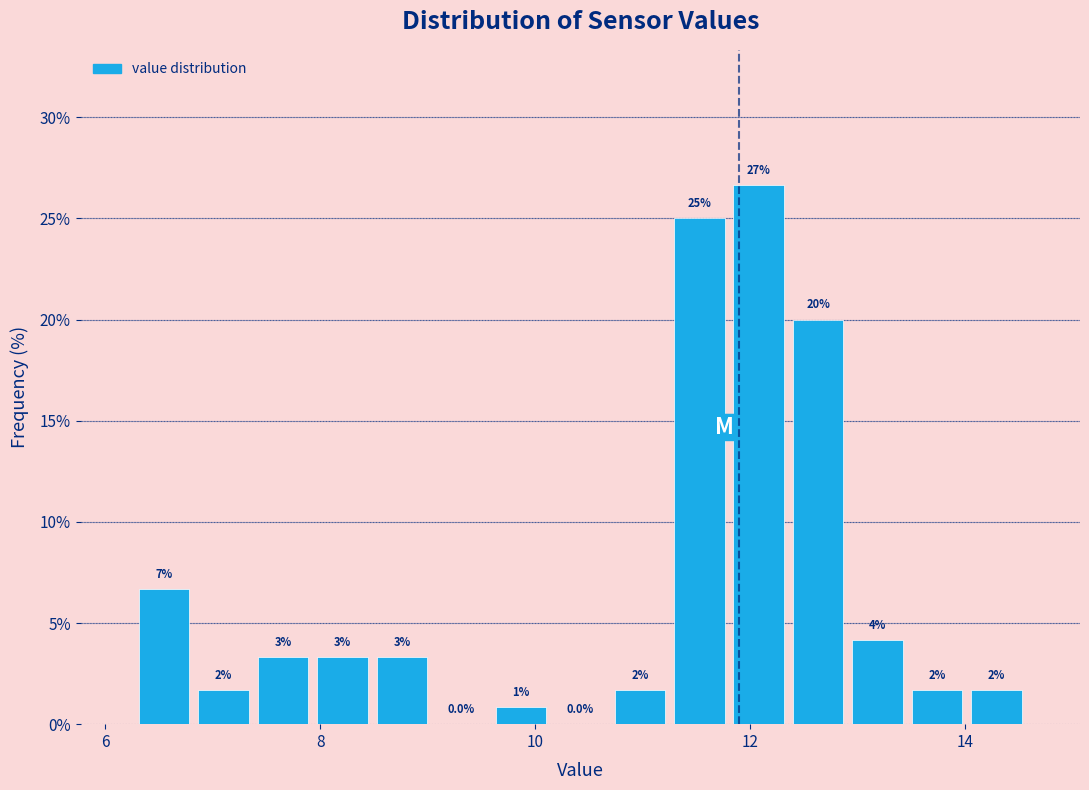

Read against the x-axis, roughly where is the centre of the tallest bar?

12.0